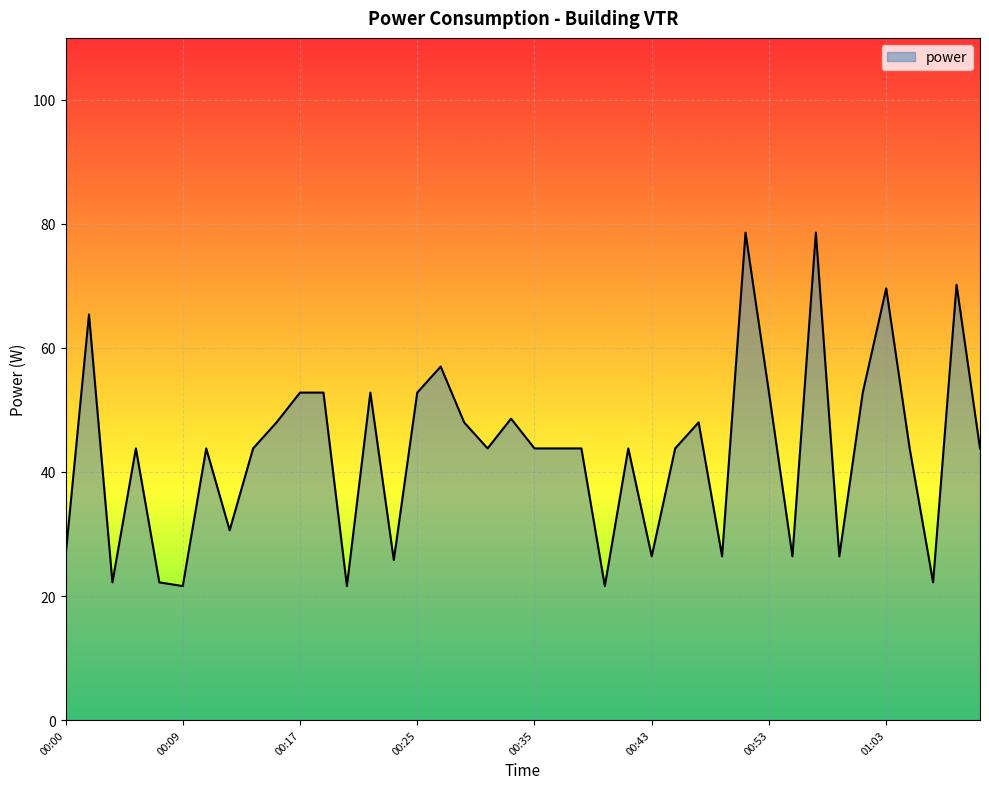

What is the maximum value shown in the chart?

78.6